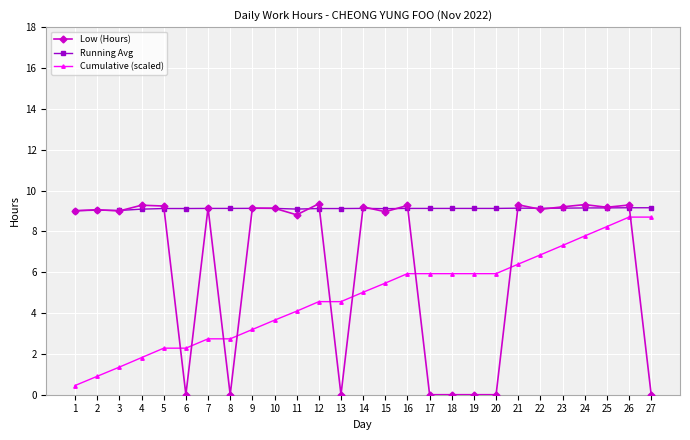

Between 17 and 26, which series saw the biggest shift?

Low (Hours)